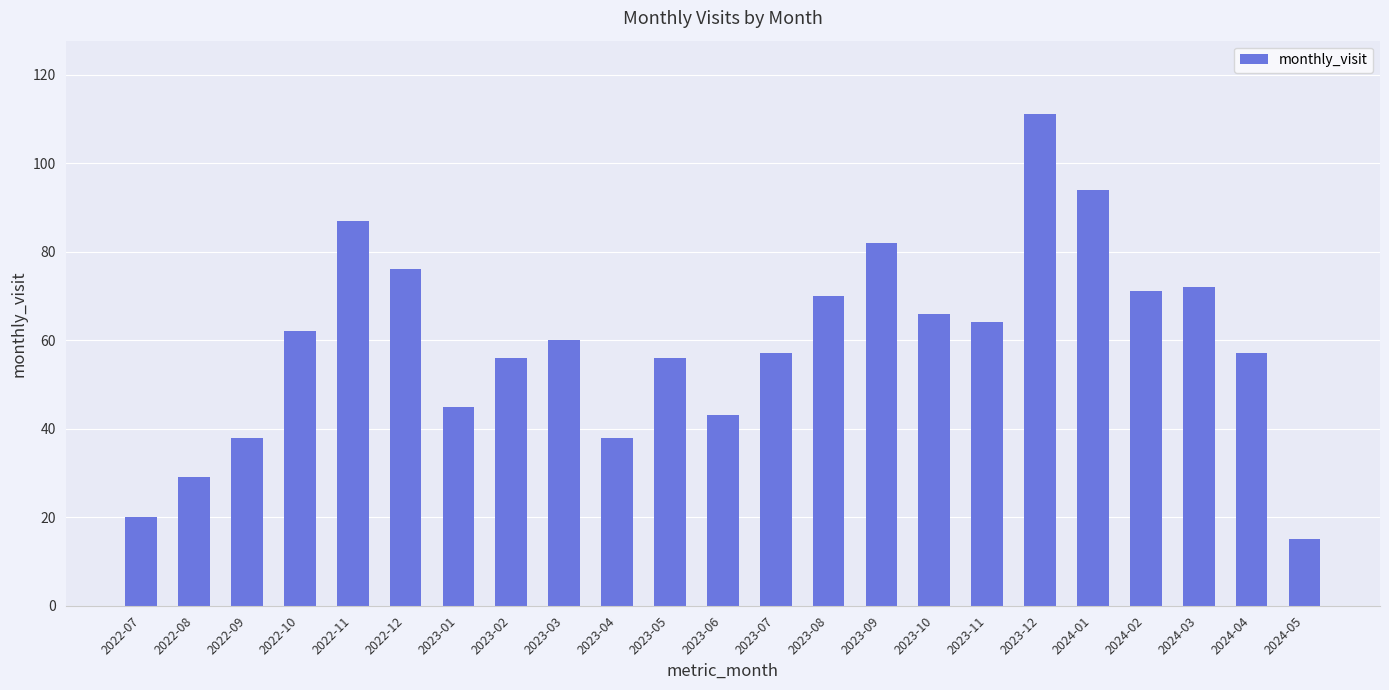

Are the bars grouped side by side (vs. stacked)?

No